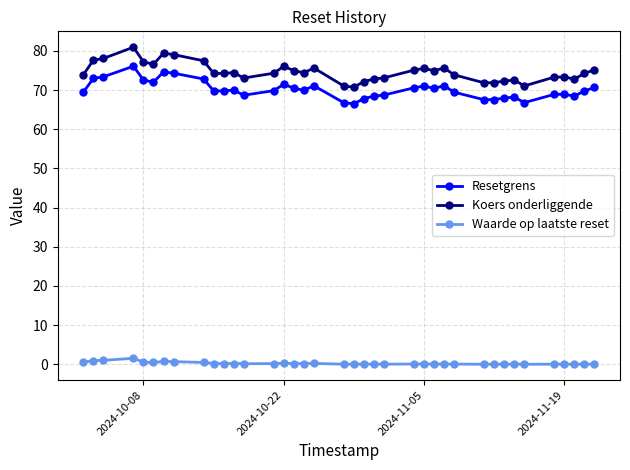

Does the chart have visible grid lines?

Yes